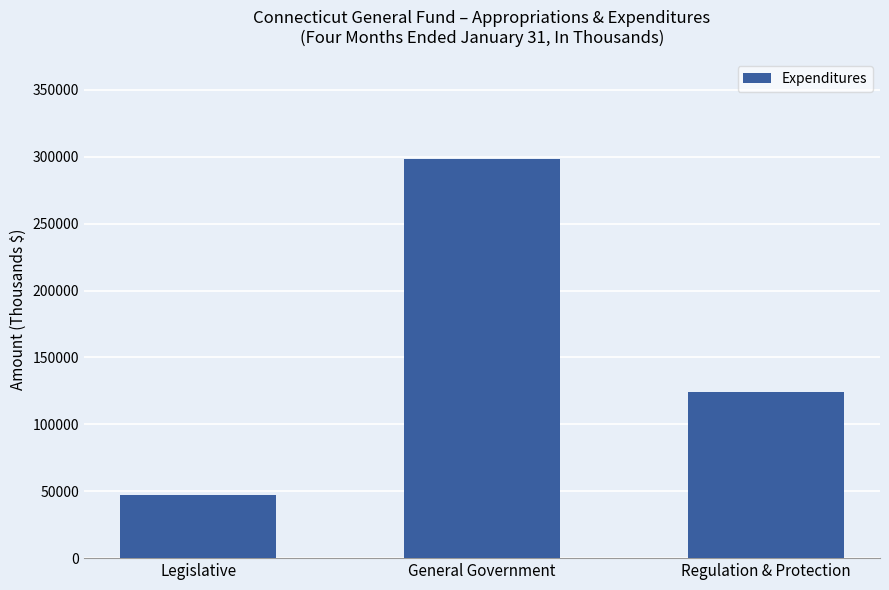

How many categories are shown in the chart?

3